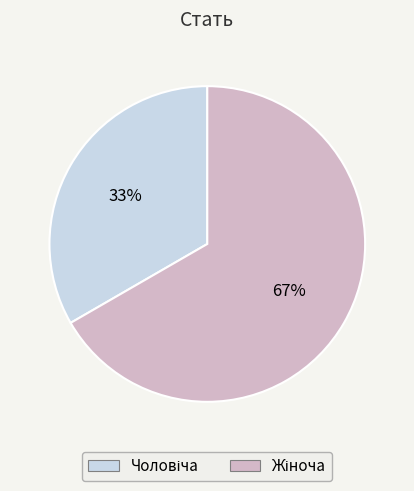

How many segments does this pie chart have?

2